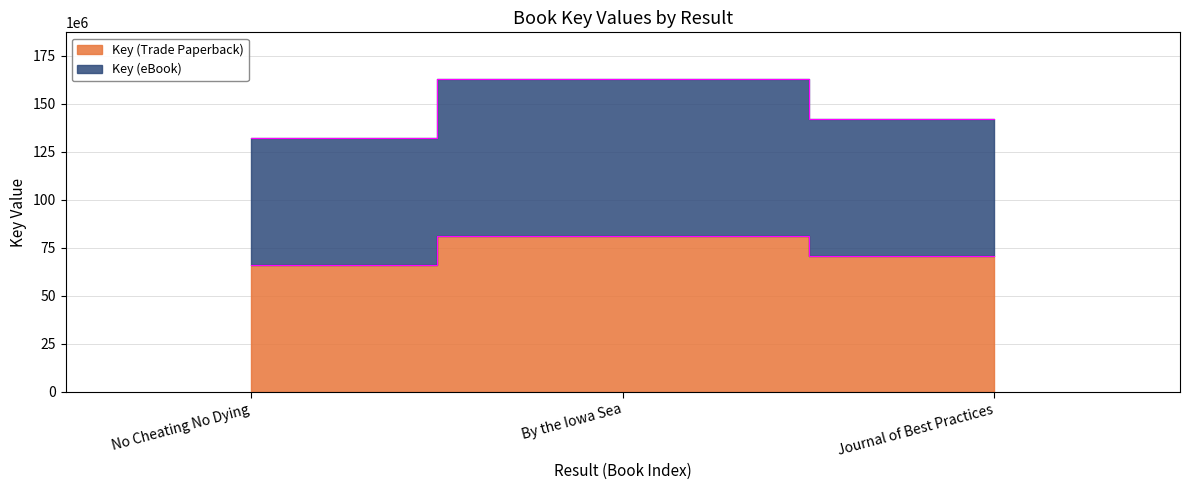

Which category has the lowest value in the Key (eBook) series?

No Cheating No Dying